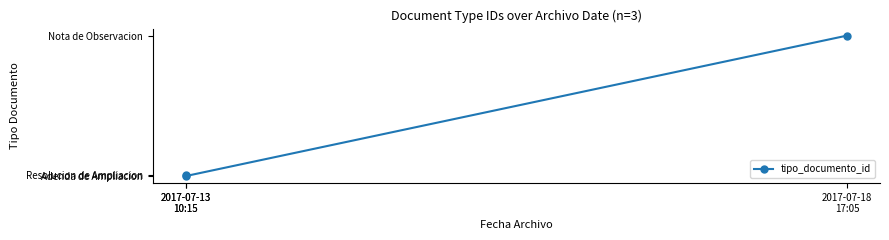

Does the chart have visible grid lines?

No